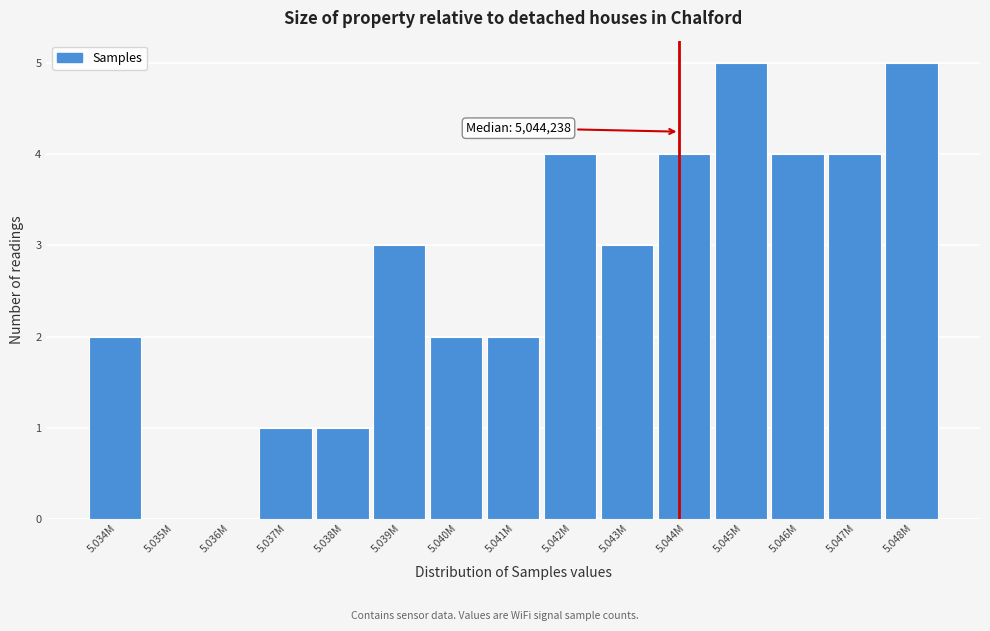

Reading right to left, transcribe all the data shown in this chart.

5.048M=5	5.047M=4	5.046M=4	5.045M=5	5.044M=4	5.043M=3	5.042M=4	5.041M=2	5.040M=2	5.039M=3	5.038M=1	5.037M=1	5.036M=0	5.035M=0	5.034M=2